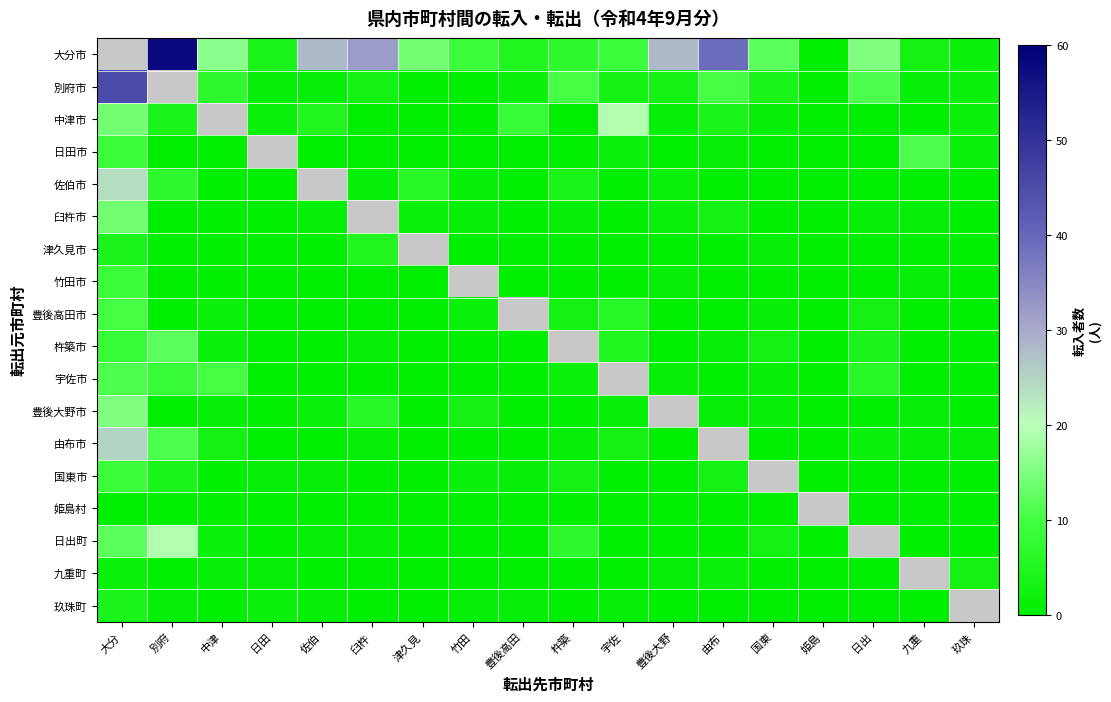

At which label does 別府市 reach its minimum?

津久見